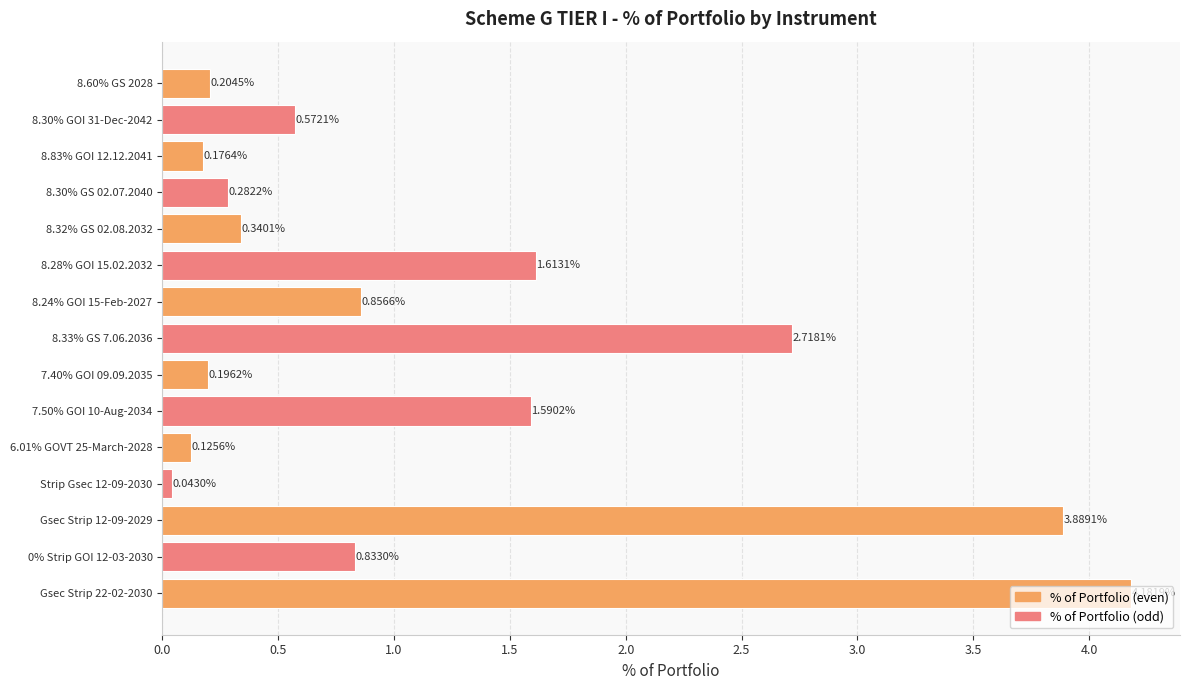

What is the average value?

1.2